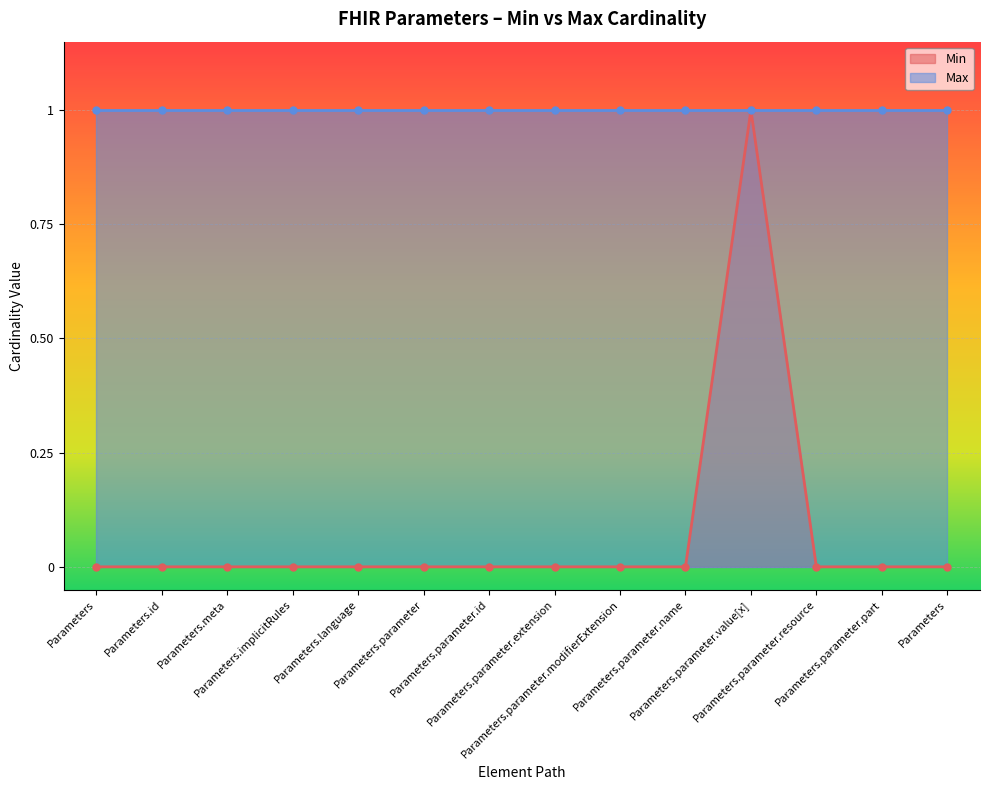

What is the label of the 1st point from the left?

Parameters